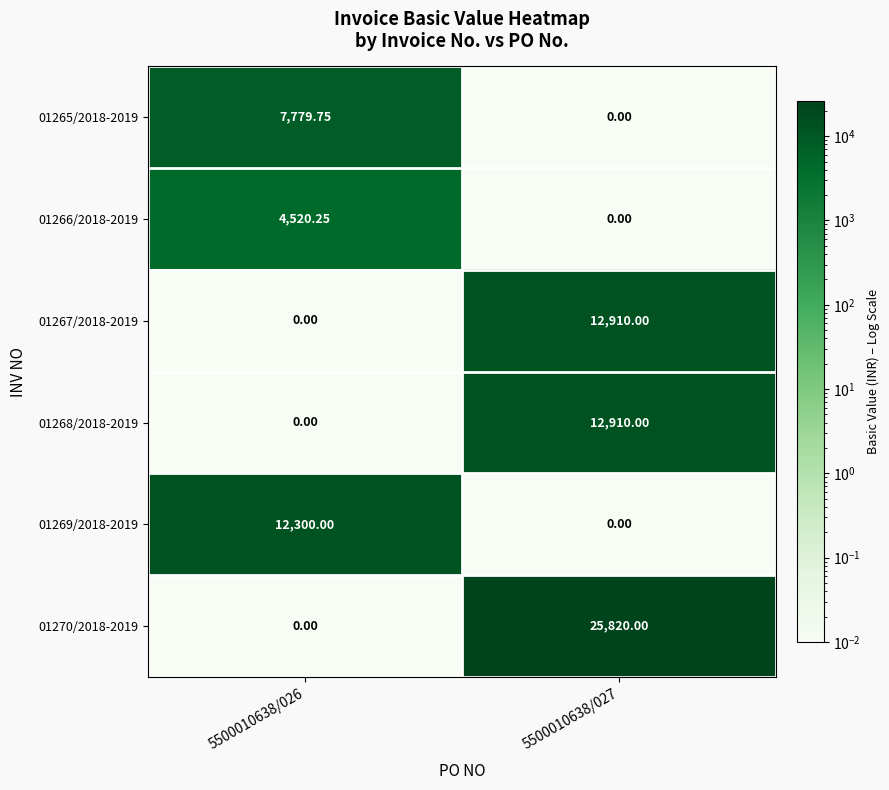

How many data points in 01268/2018-2019 are less than 12910?

1